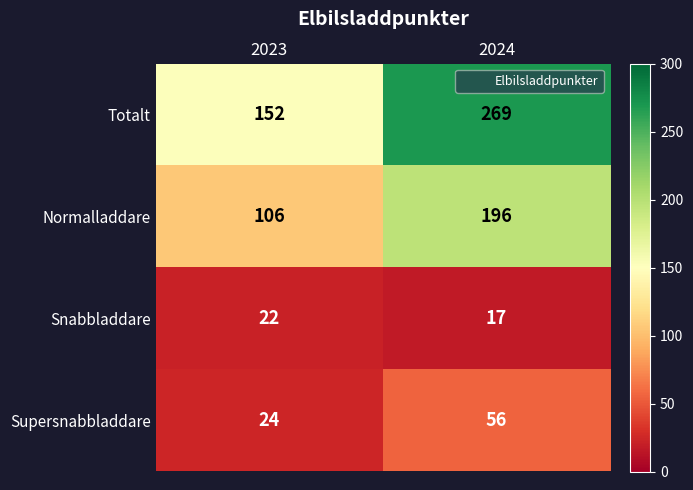

What is the maximum value for Snabbladdare?

22